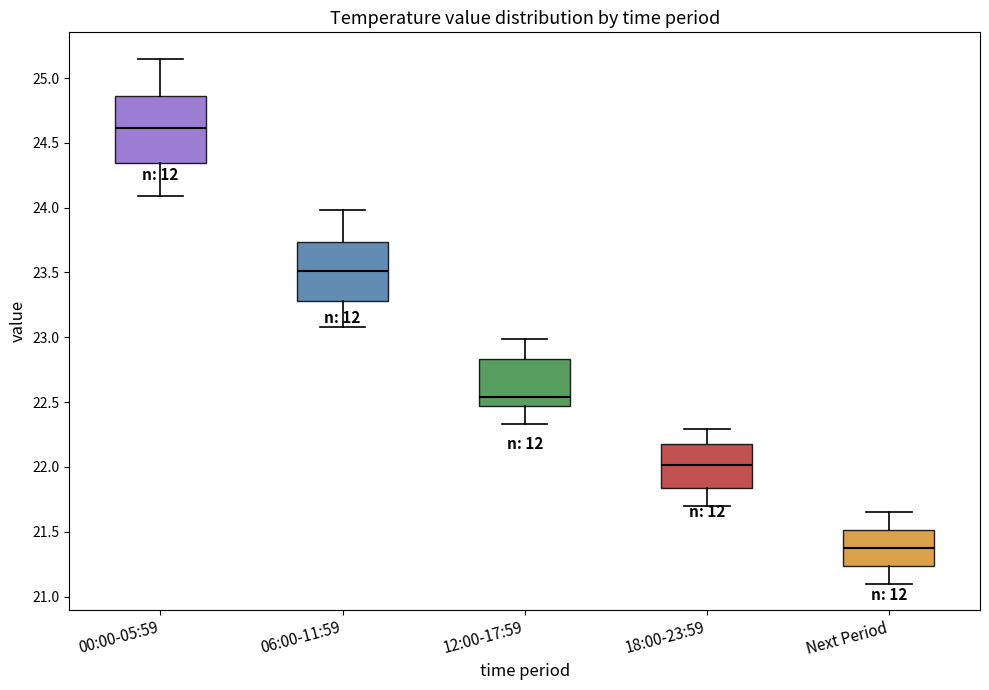

Reading left to right, transcribe this box plot: for each box, give where its median line is, the range the box spans, and where its two whiskers end, as read against the y-axis. The values are not printed on the chart, so give them approximately, as read against the axis.

00:00-05:59: median 24.60, box 24.35 to 24.85, whiskers 24.10 to 25.15
06:00-11:59: median 23.50, box 23.30 to 23.75, whiskers 23.10 to 24.00
12:00-17:59: median 22.55, box 22.45 to 22.85, whiskers 22.35 to 23.00
18:00-23:59: median 22.00, box 21.85 to 22.20, whiskers 21.70 to 22.30
Next Period: median 21.40, box 21.25 to 21.50, whiskers 21.10 to 21.65